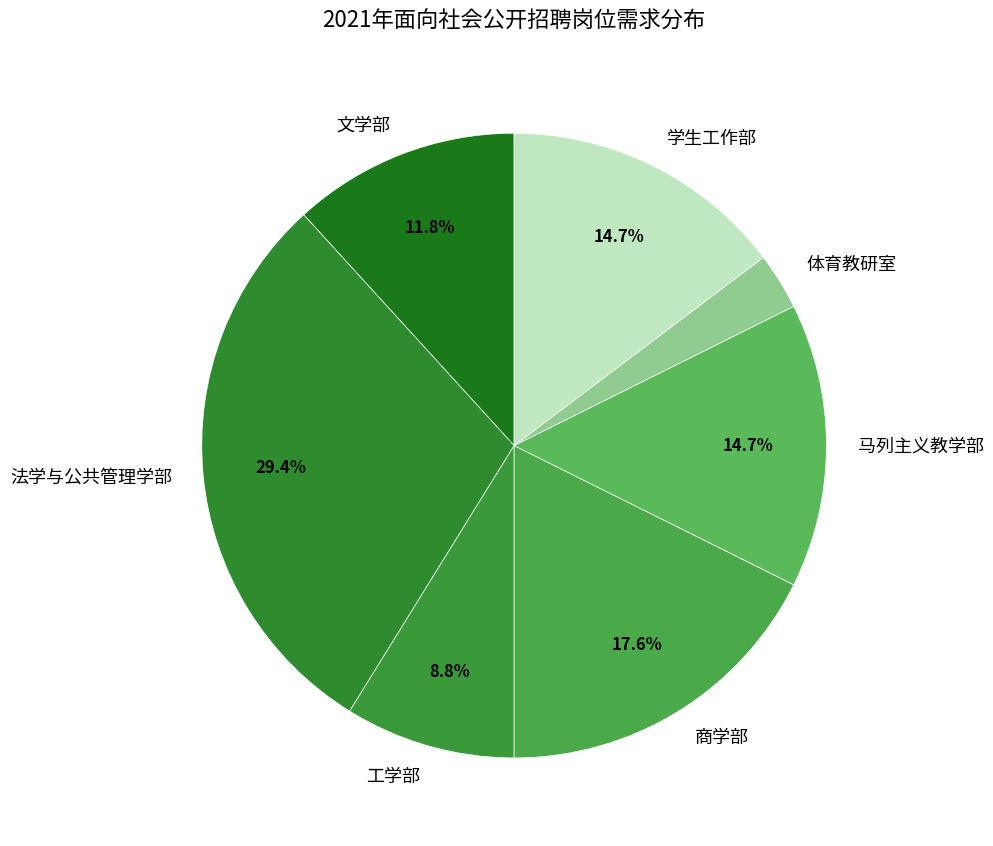

Approximately how many times larger is the value at 工学部 compared to 商学部?

0.5